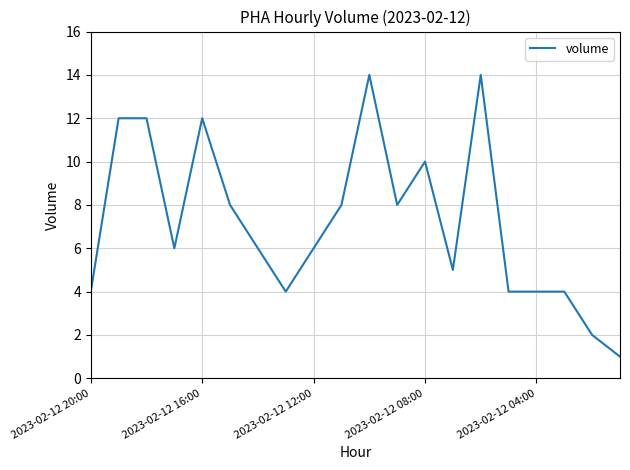

What is the greatest value displayed?

14